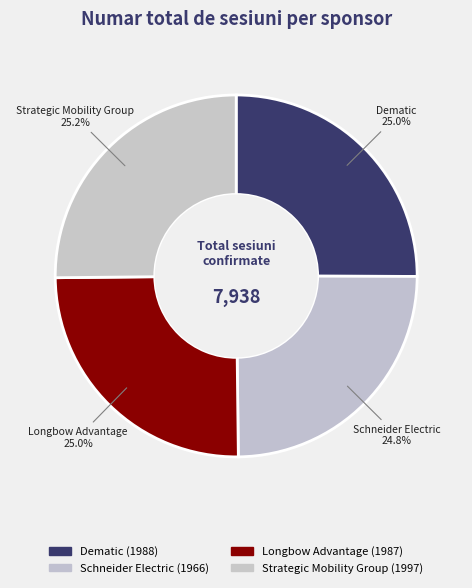

Is there any slice that represents more than half of the pie?

No